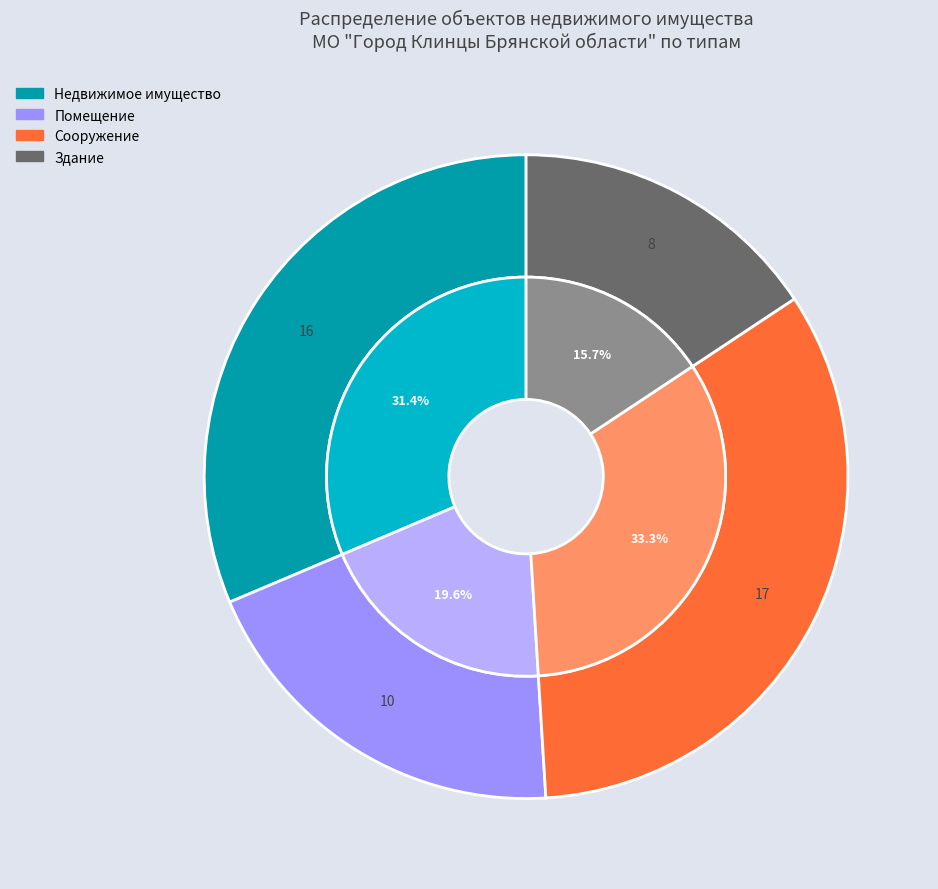

The Помещение slice represents 20% of the pie. True or false?

True